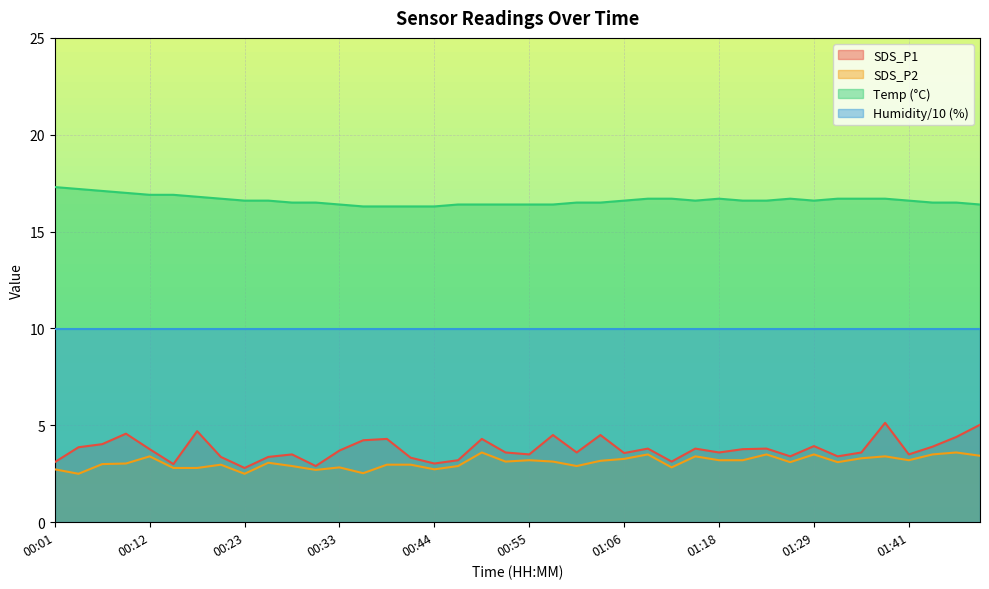

What is the highest value of the SDS_P2 series?

3.6